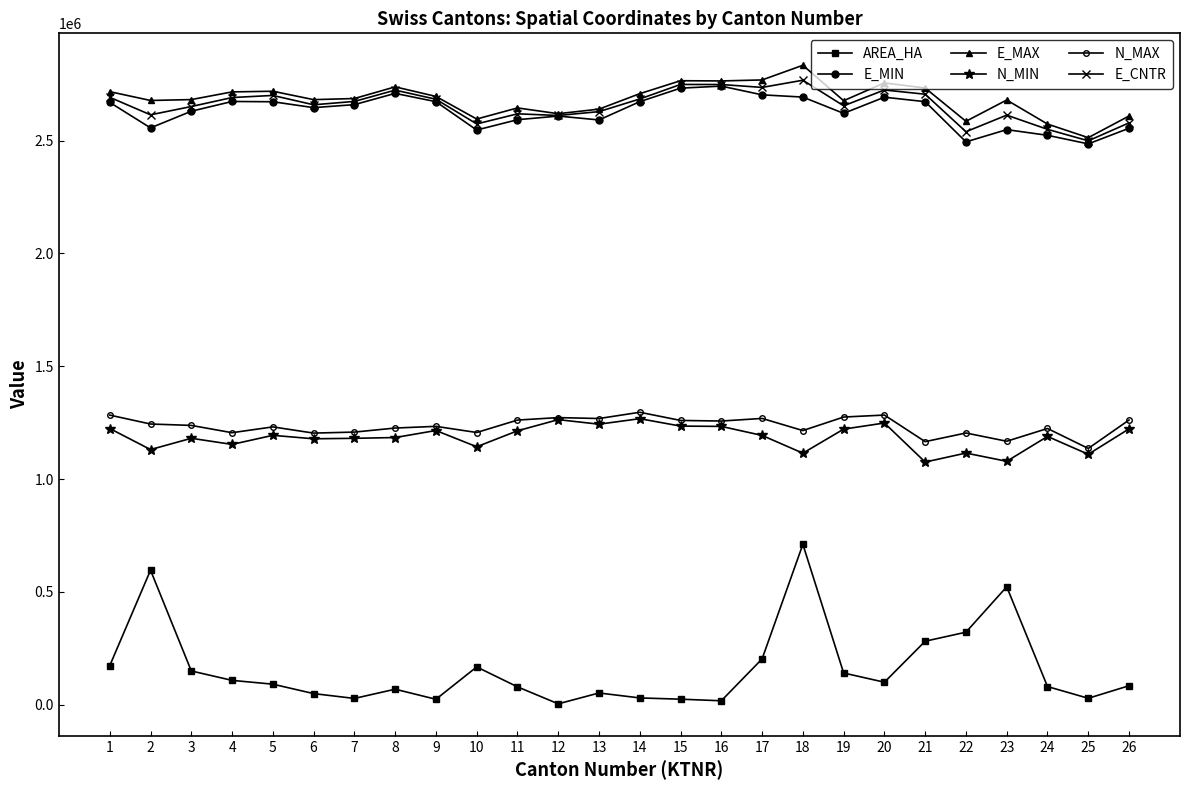

The value of AREA_HA at 25 is 45092. True or false?

False